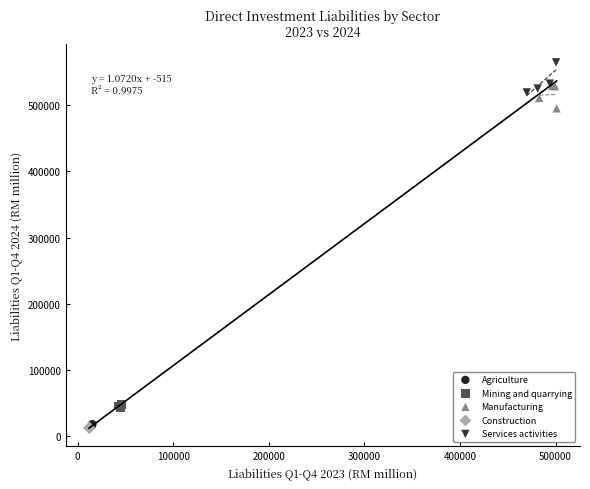

What are all the series names shown in the legend?

Agriculture, Mining and quarrying, Manufacturing, Construction, Services activities